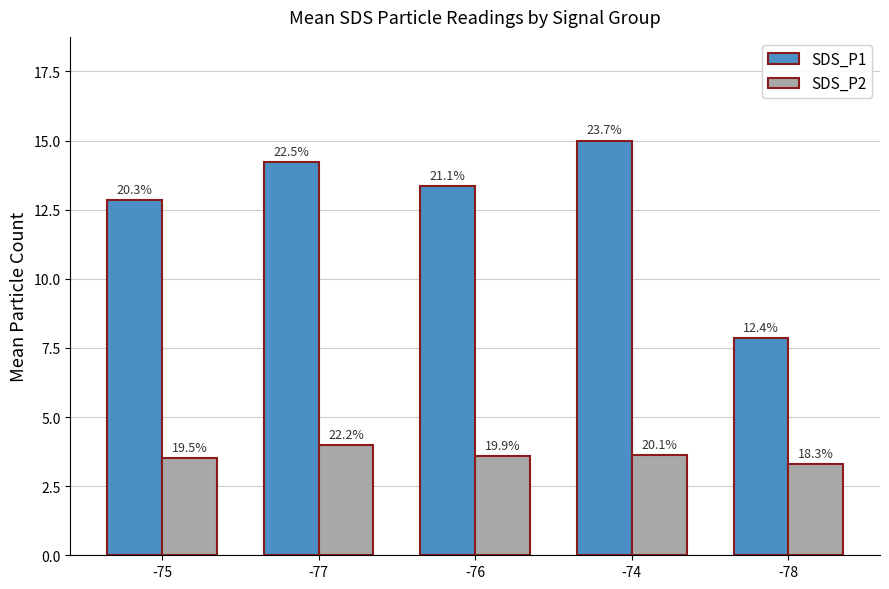

What are all the series names shown in the legend?

SDS_P1, SDS_P2